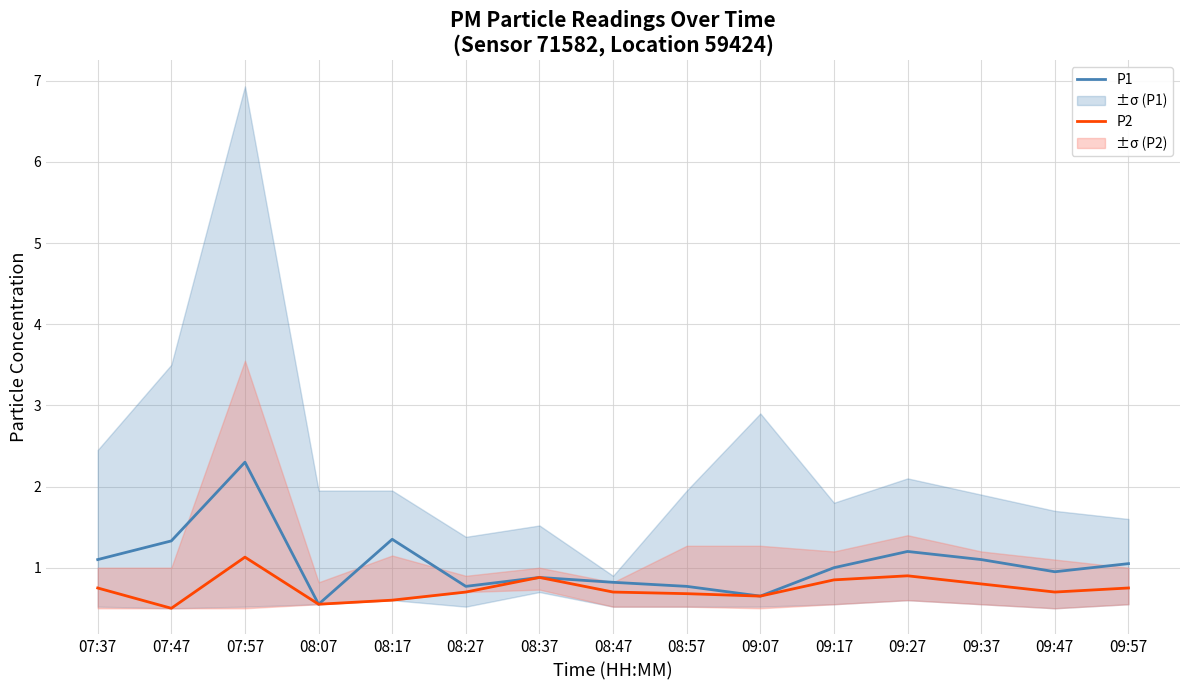

What is the sum of the P1 values at 08:17 and 09:47?

2.3